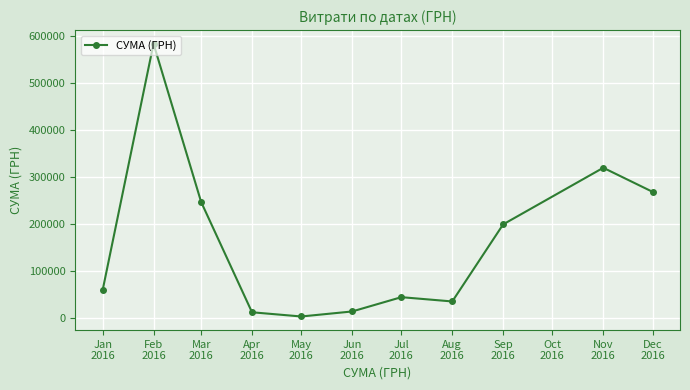

The value at Jan
2016 is 21569.0. True or false?

False